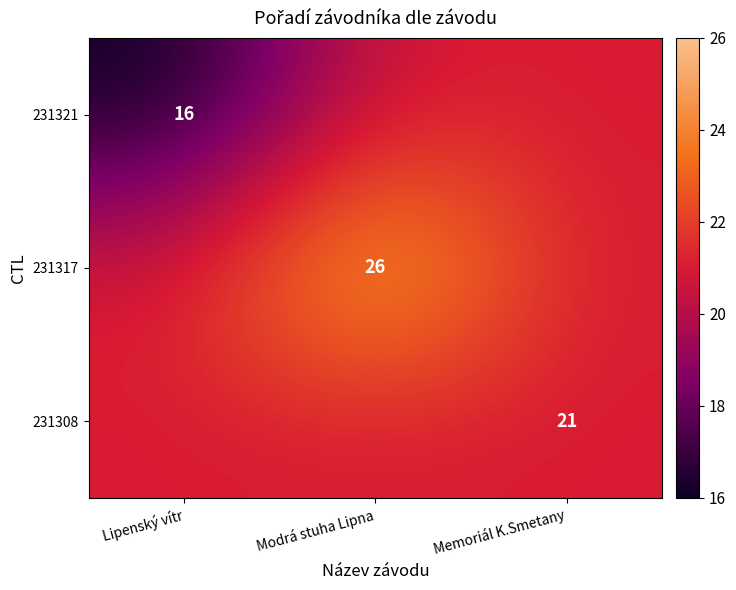

True or false: 231308 has a value of 32 at Memoriál K.Smetany.

False